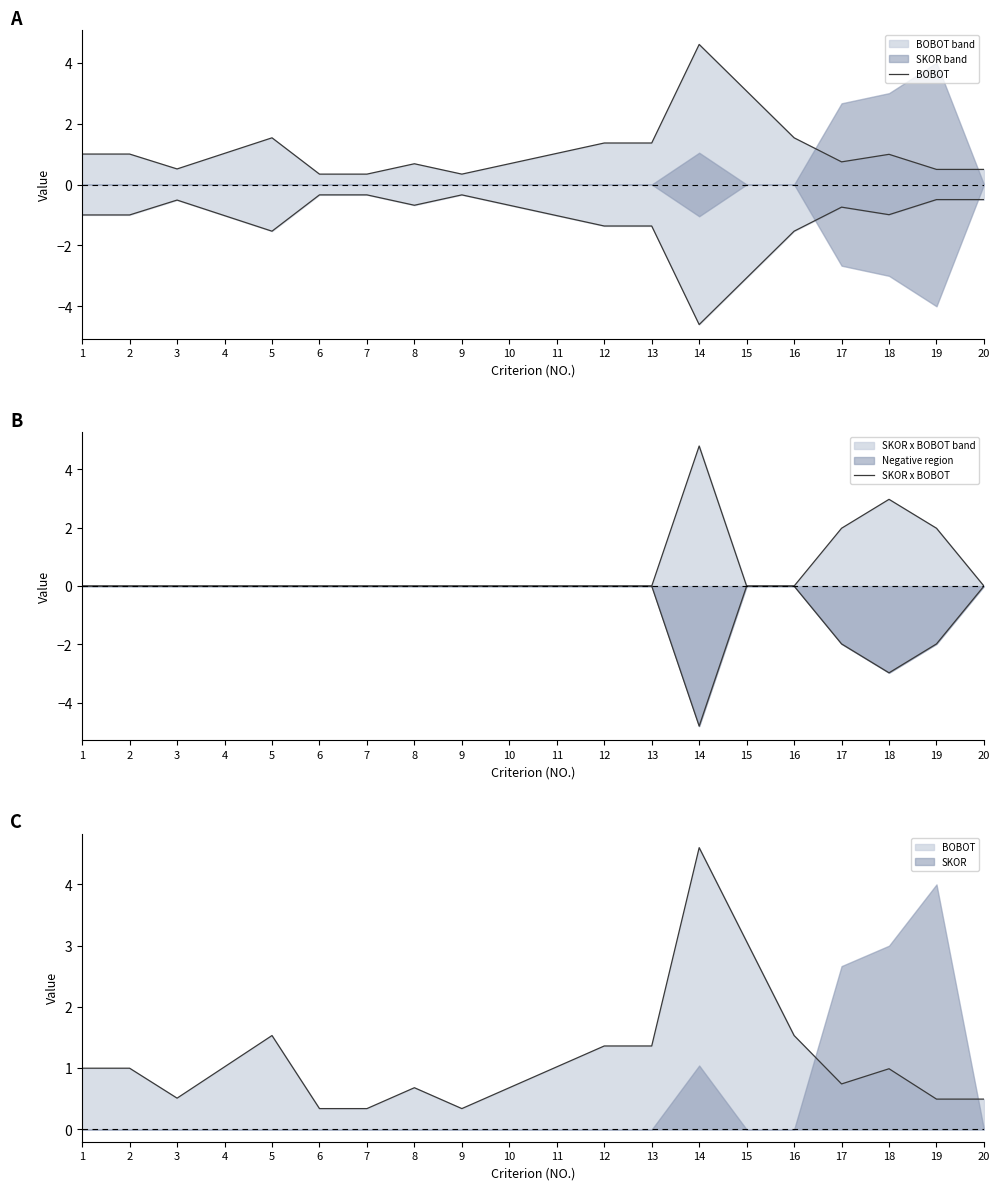

What is the sum of all SKOR x BOBOT values?

11.7